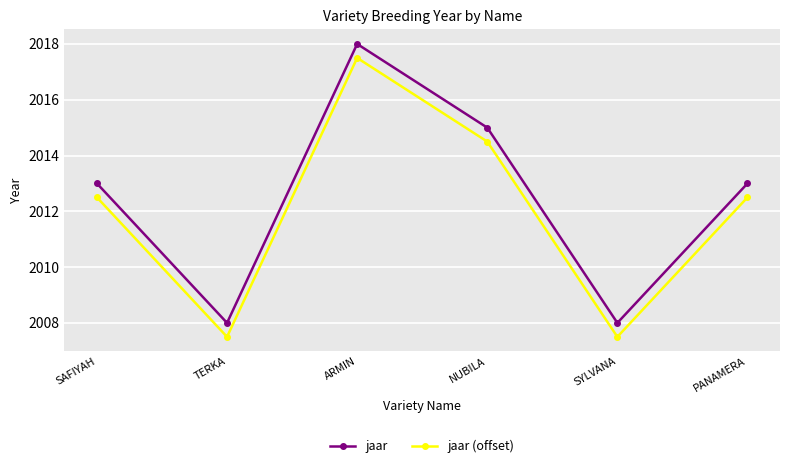

What is the difference between the highest and lowest values at PANAMERA?

0.5